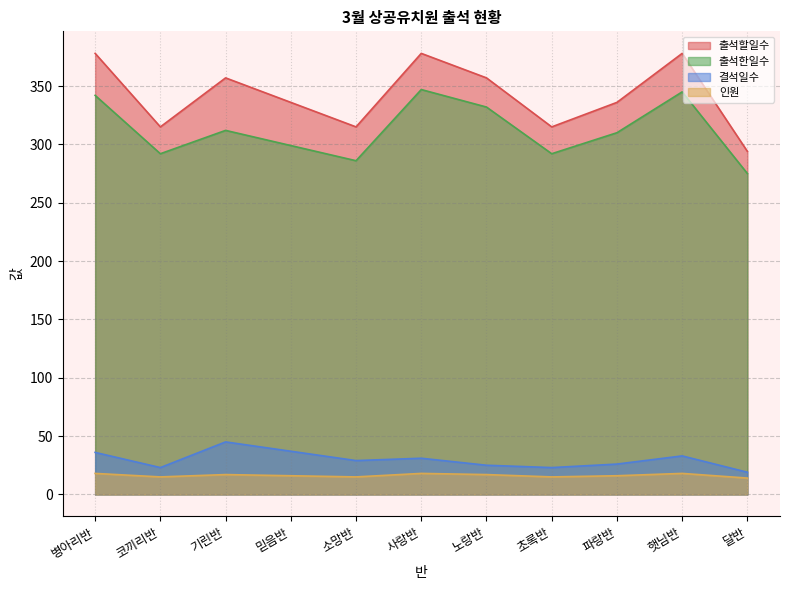

What is the smallest value displayed?

14